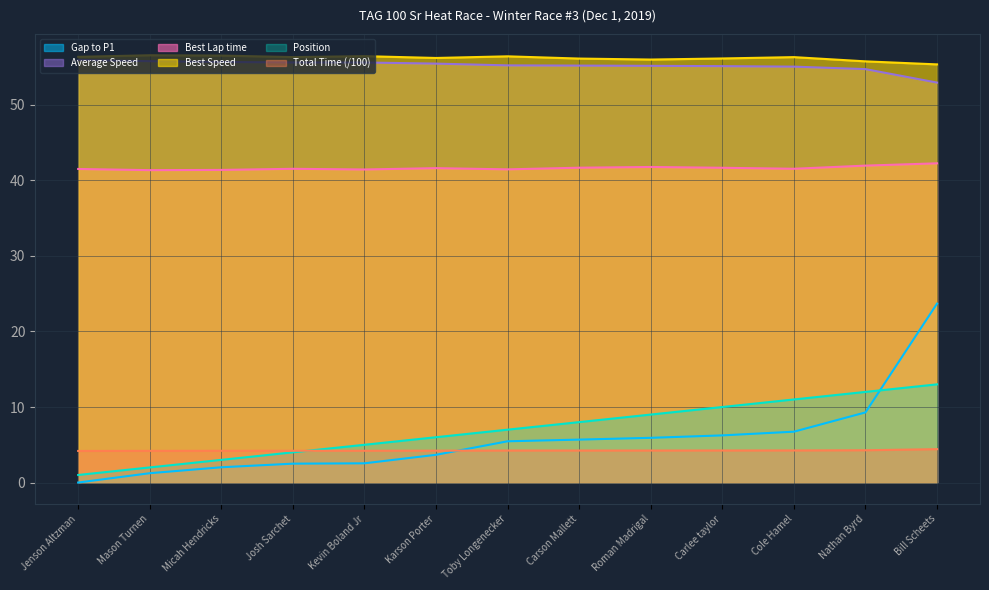

True or false: Best Speed and Average Speed intersect in this chart.

False